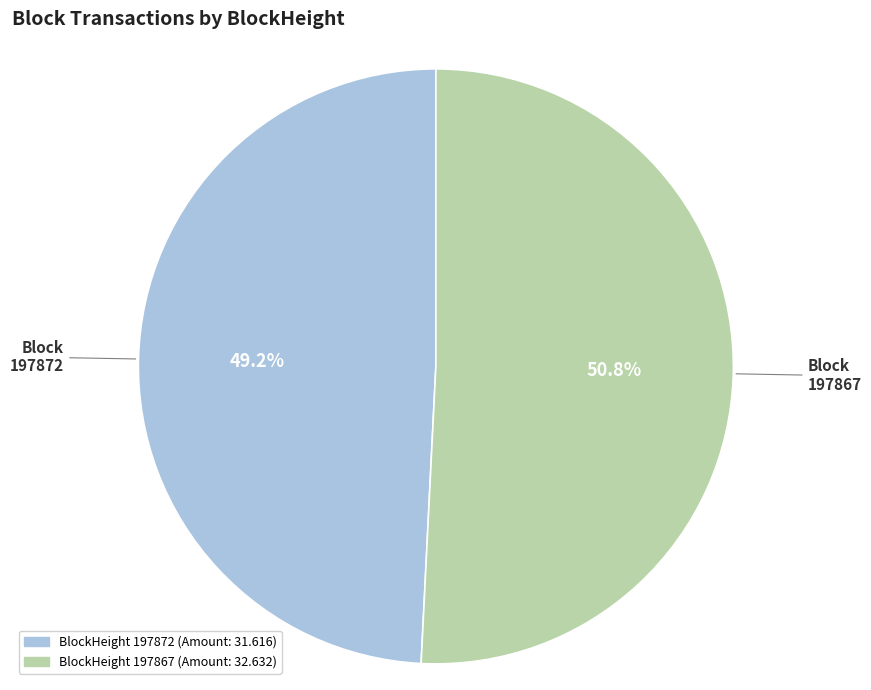

To the nearest percent, what is the average slice percentage?

50%